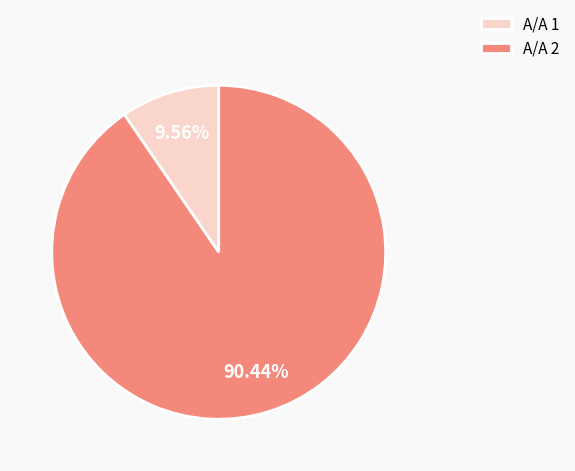

Do Α/Α 2 and Α/Α 1 together represent more than half of the pie?

Yes